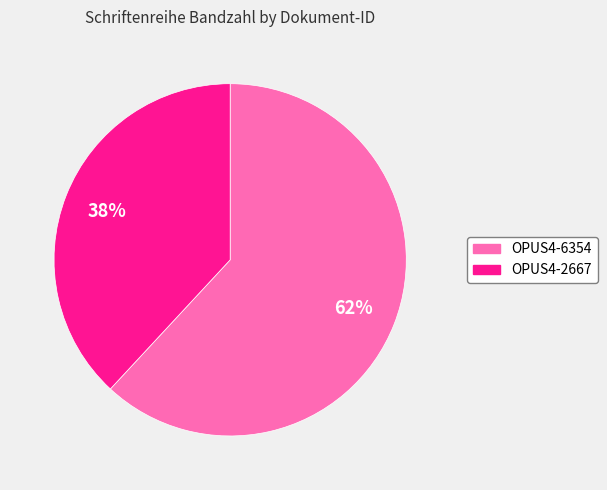

Is there any slice that represents more than half of the pie?

Yes